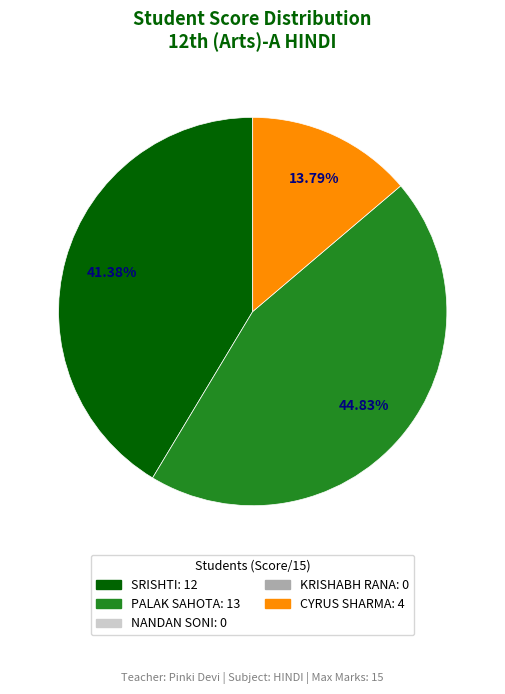

Is there a majority slice in this chart?

No